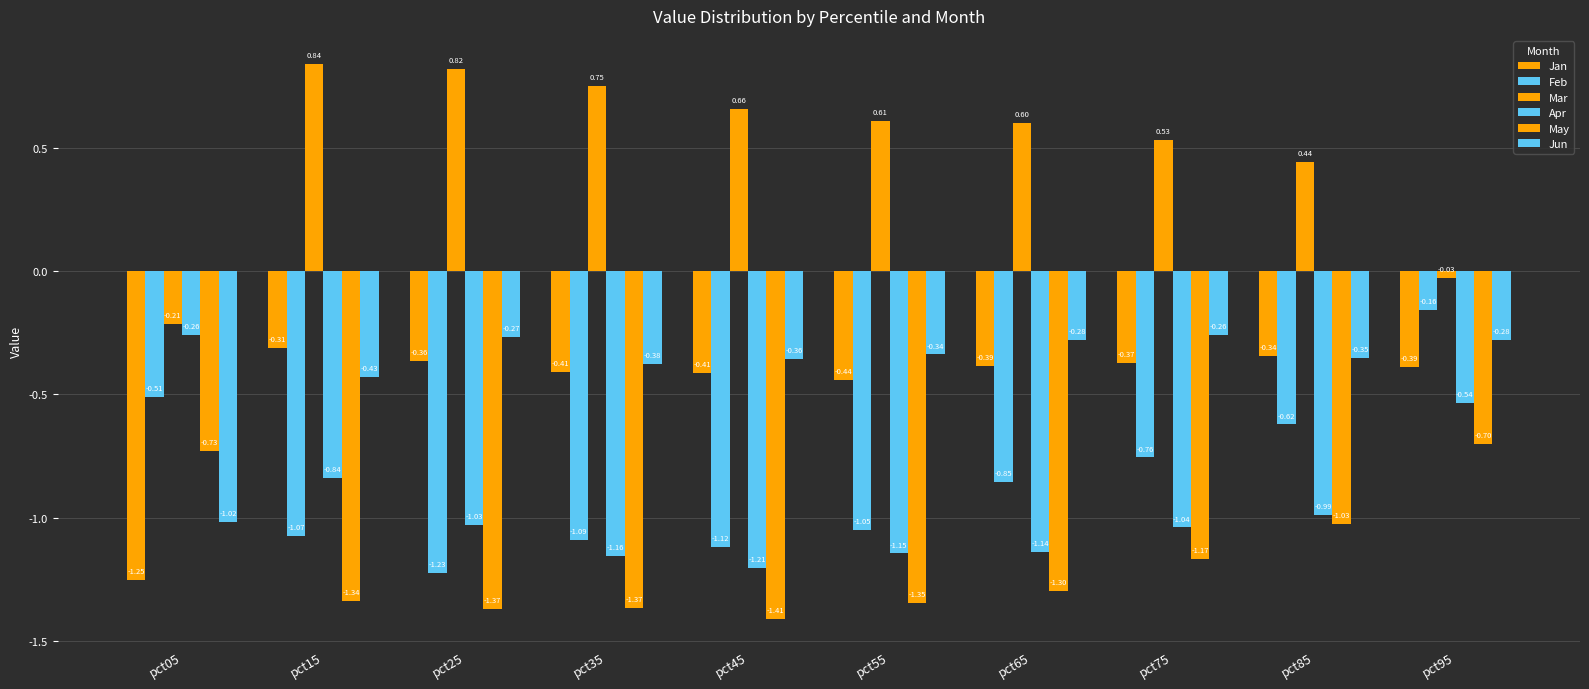

How many categories are shown in the chart?

10